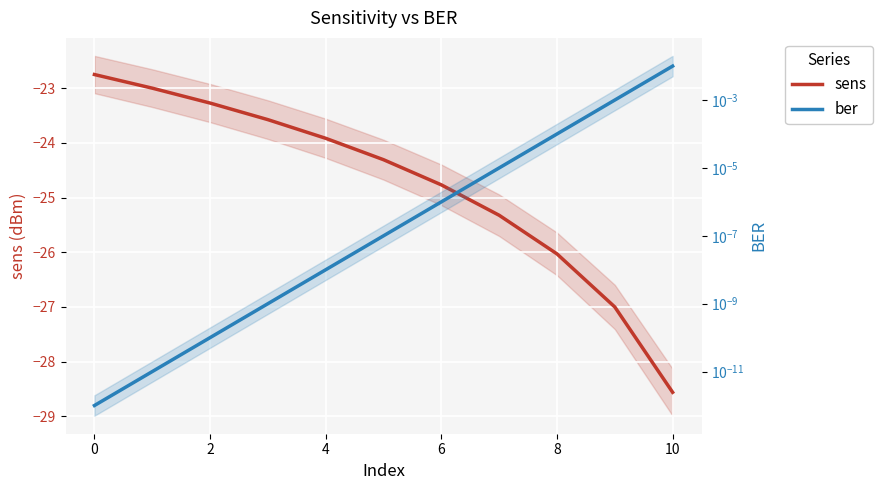

At 0, list the series in order from largest to smallest.

ber, sens